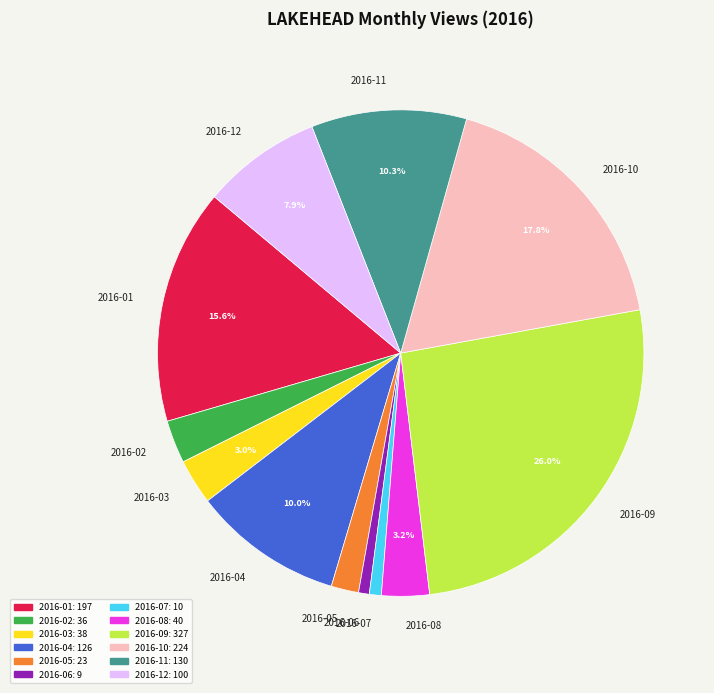

Between 2016-05 and 2016-10, which is larger?

2016-10